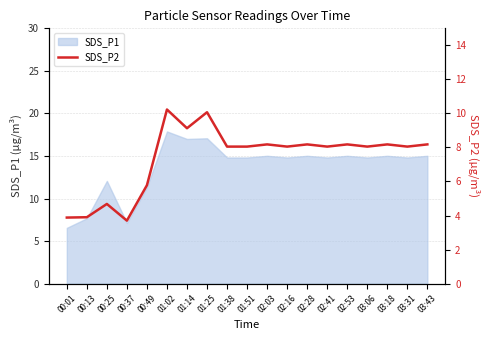

Does the chart display data point markers on the line(s)?

No